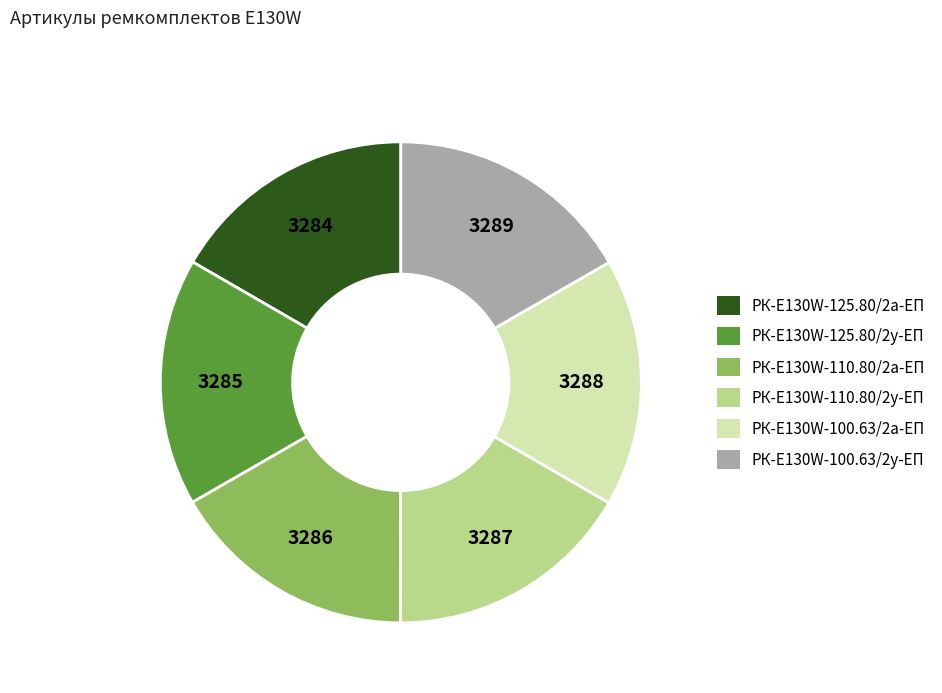

Do РК-E130W-110.80/2у-ЕП and РК-E130W-100.63/2у-ЕП together represent more than half of the pie?

No